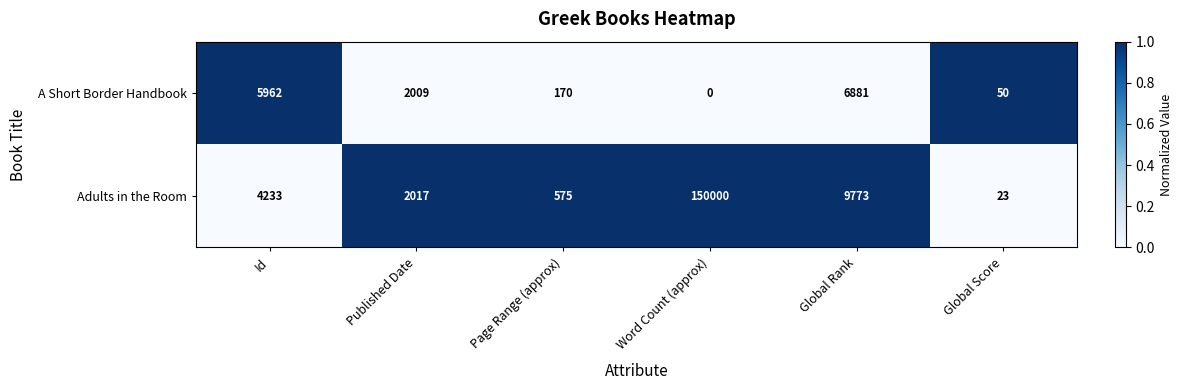

The Adults in the Room series shows 9773 at Global Rank. True or false?

True